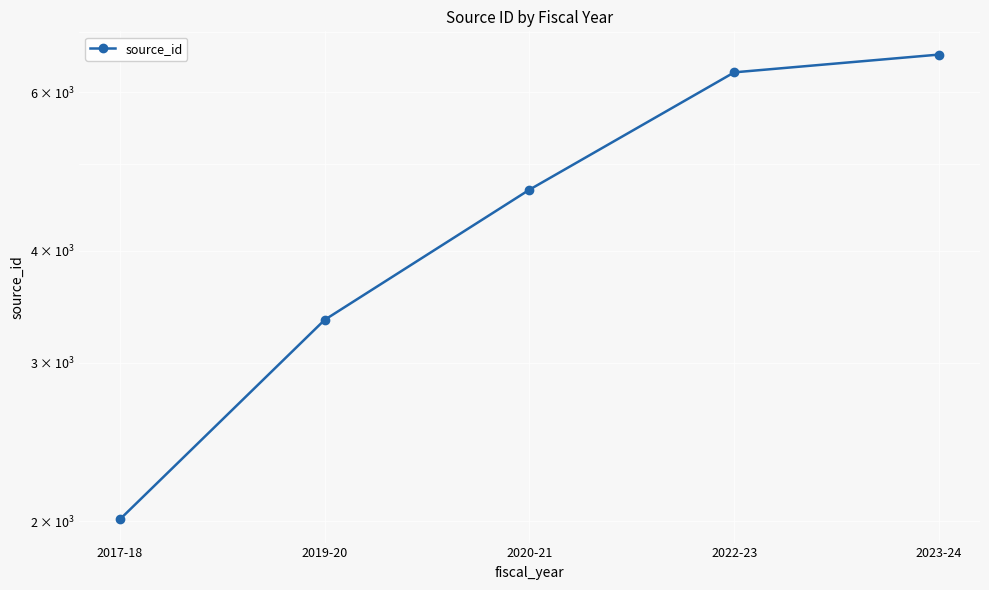

Which has a higher value, 2019-20 or 2017-18?

2019-20